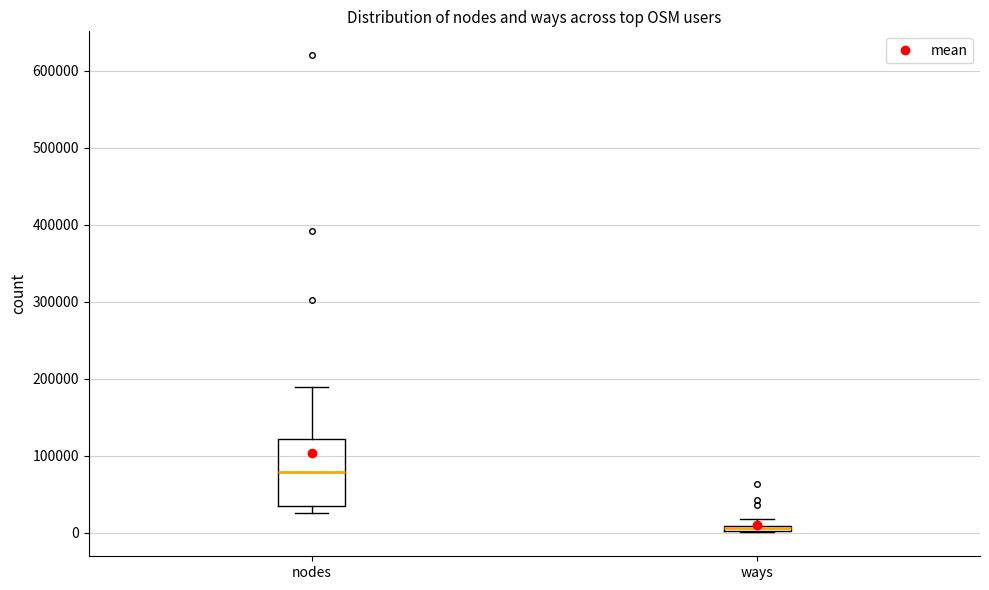

Which box has the lowest median line?

ways